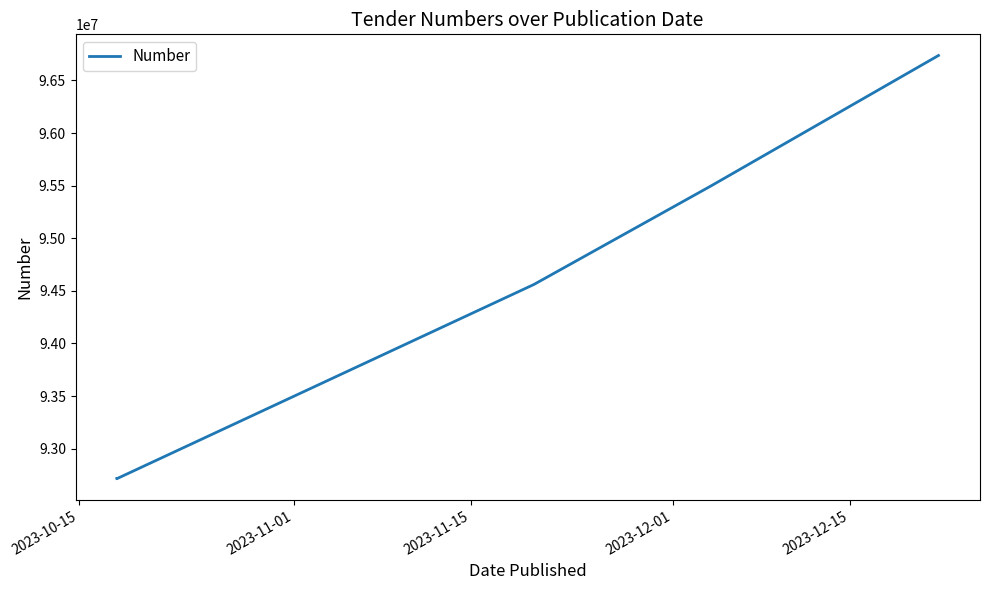

What is the difference between the maximum and second lowest values?

4021312